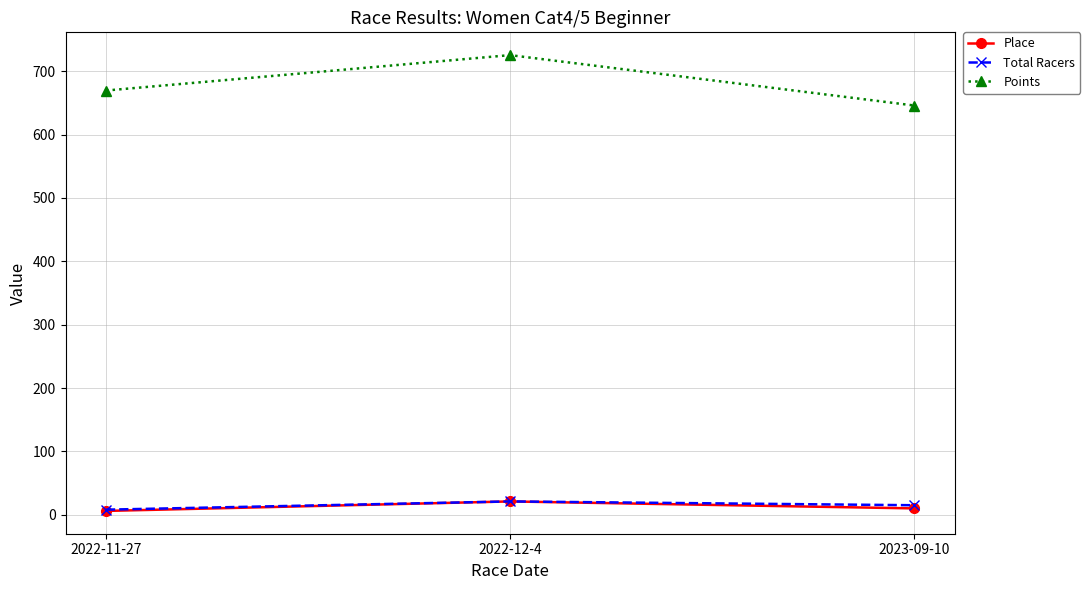

Where is Place nearest to the value 13?

2023-09-10